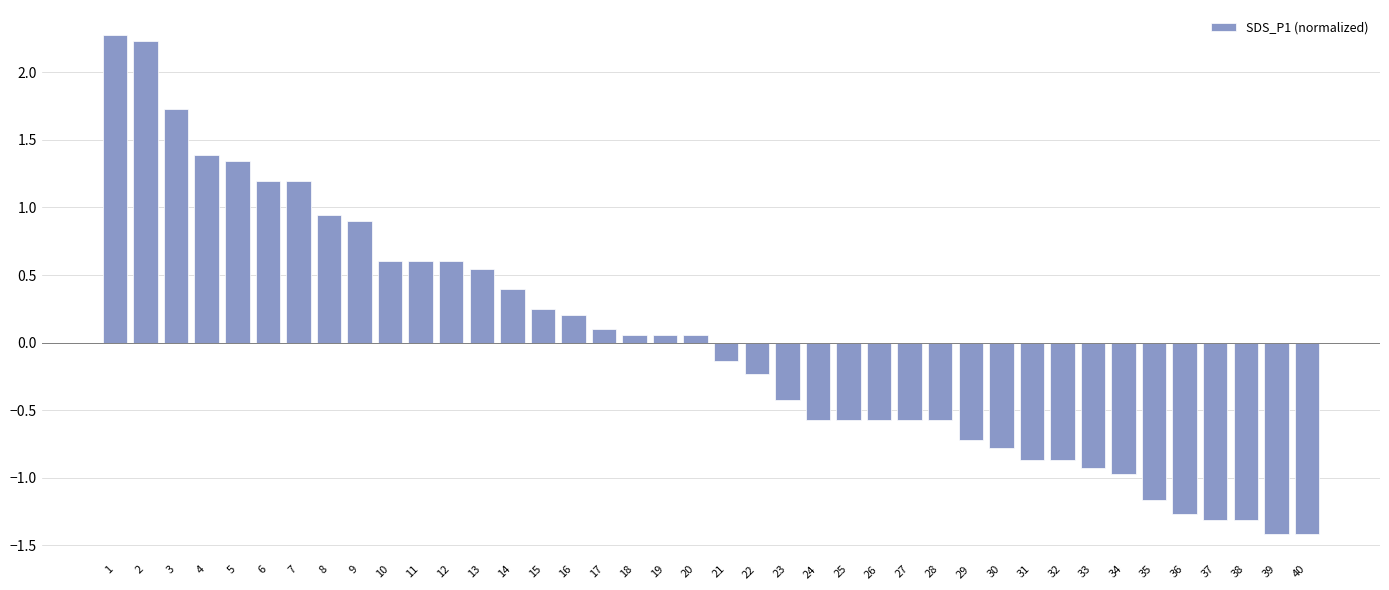

At which label does the data first exceed 0?

1